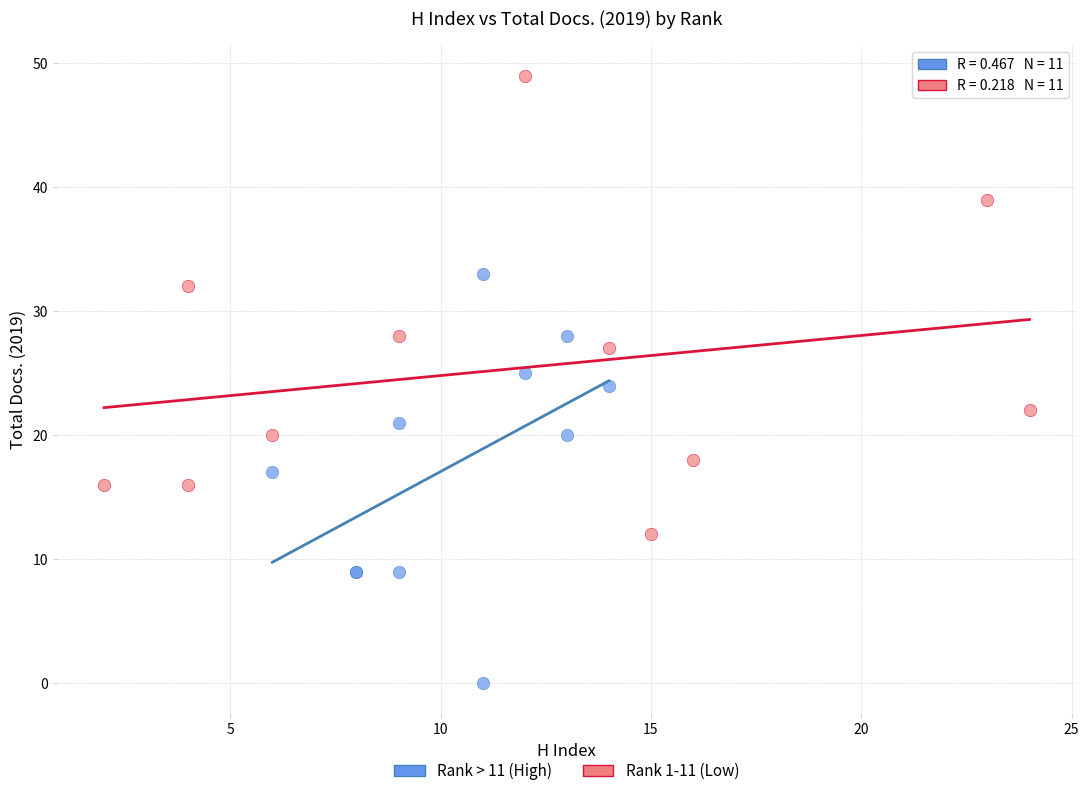

What are all the series names shown in the legend?

Rank > 11 (High), Rank 1-11 (Low)